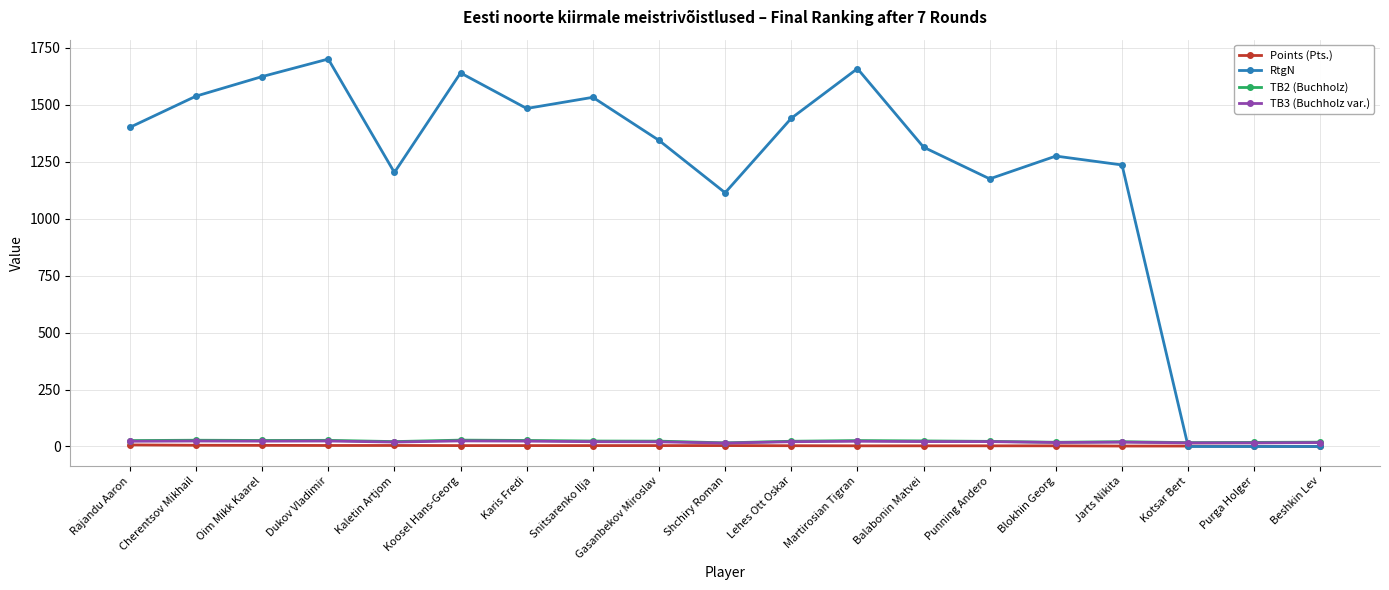

At which label does TB2 (Buchholz) first exceed 23?

Rajandu Aaron